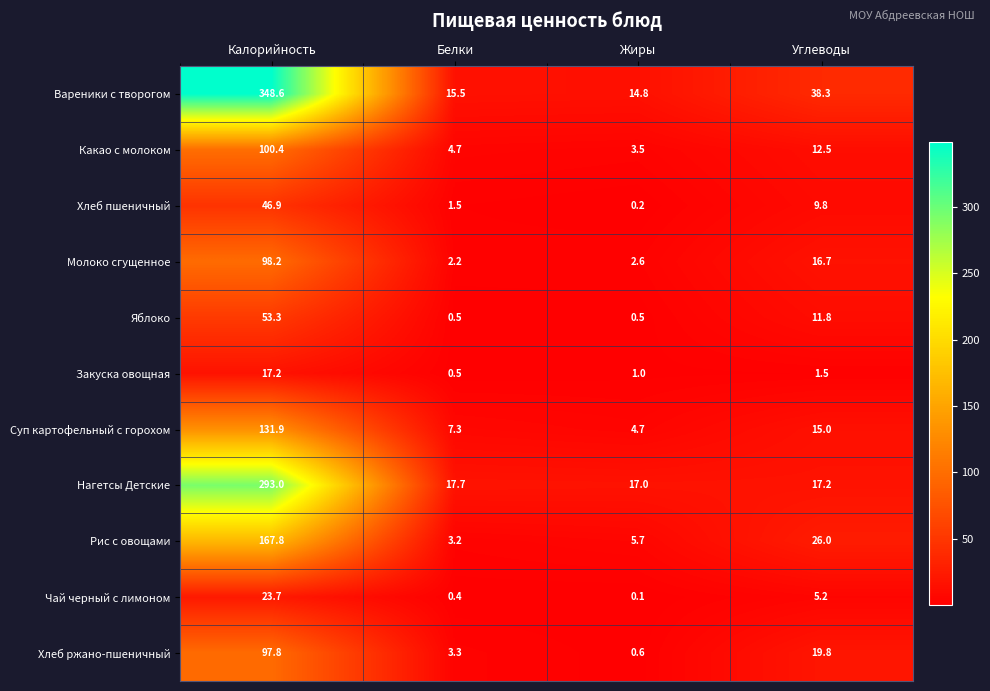

List the series in order of their peak value, highest first.

Вареники с творогом, Нагетсы Детские, Рис с овощами, Суп картофельный с горохом, Какао с молоком, Молоко сгущенное, Хлеб ржано-пшеничный, Яблоко, Хлеб пшеничный, Чай черный с лимоном, Закуска овощная